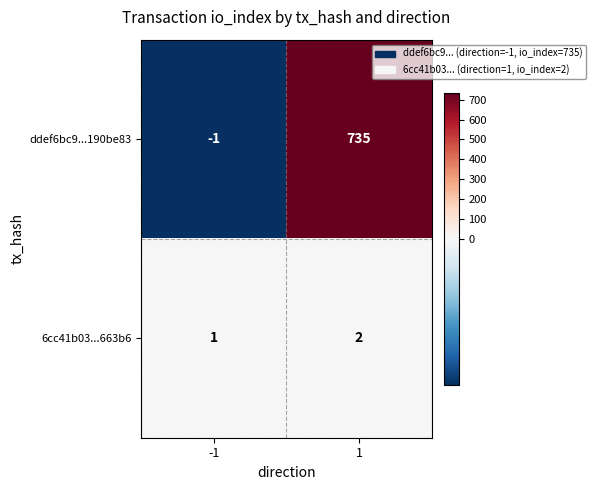

Rank the series by their maximum value, from lowest to highest.

6cc41b03...663b6, ddef6bc9...190be83